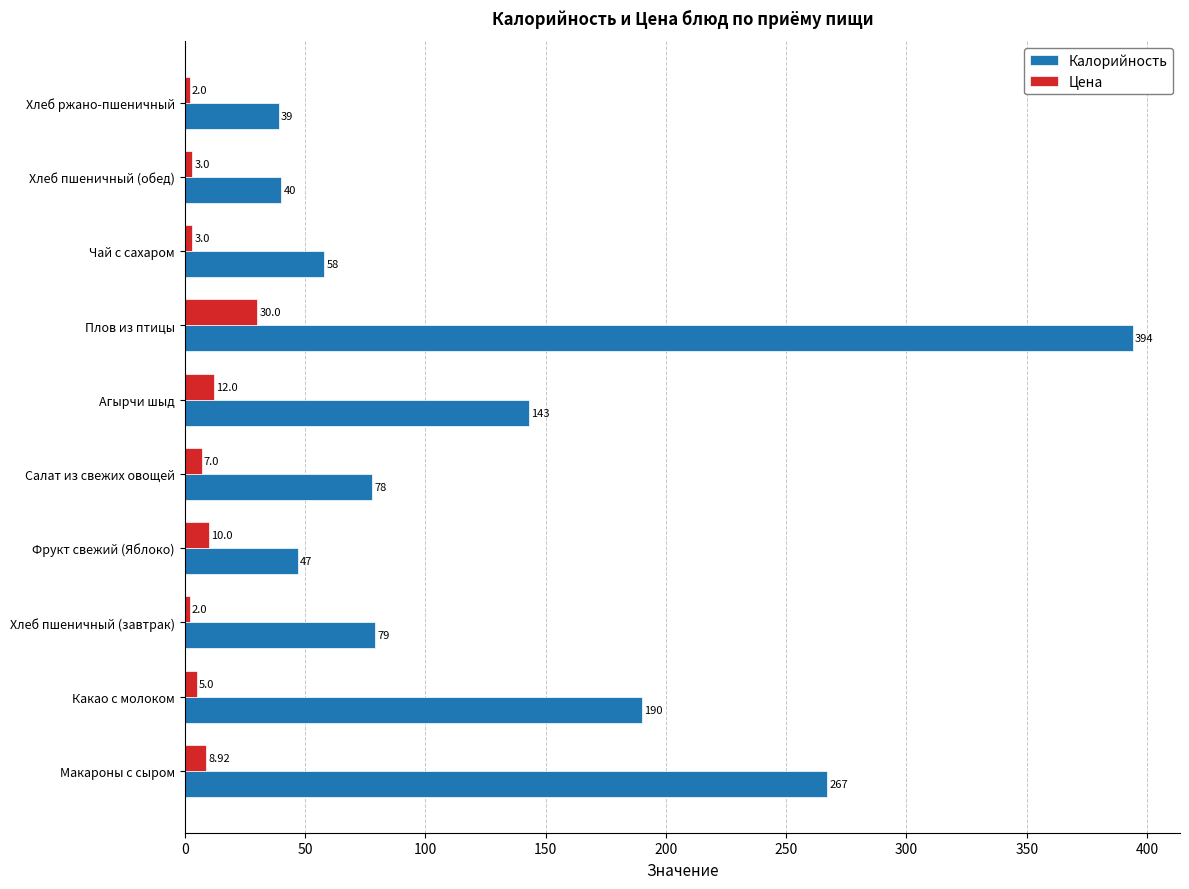

At which label is Калорийность closest to 216?

Какао с молоком